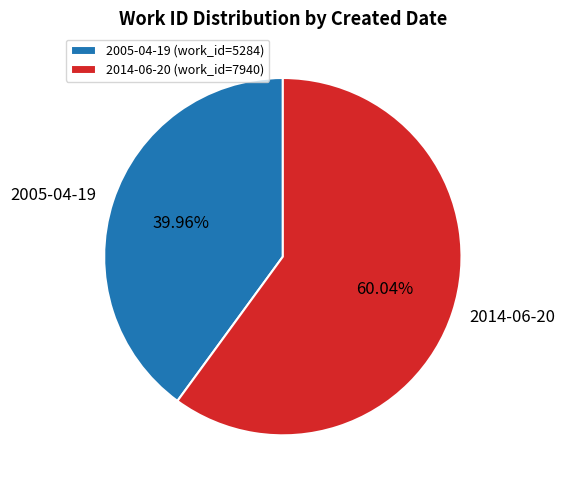

Approximately how many times larger is the value at 2005-04-19 compared to 2014-06-20?

0.7